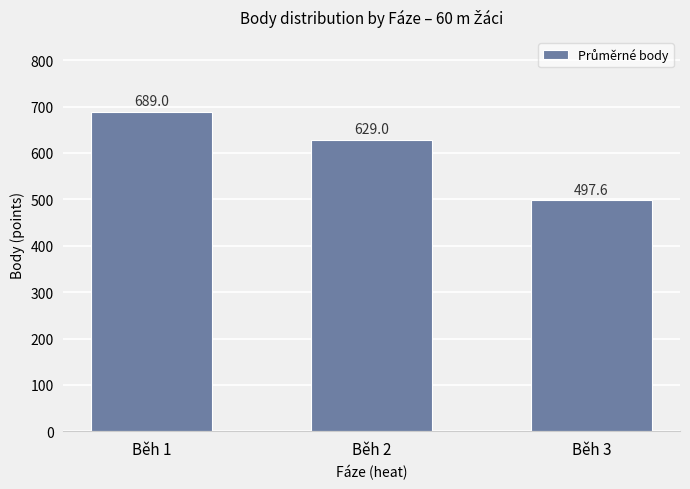

What is the greatest value displayed?

689.0